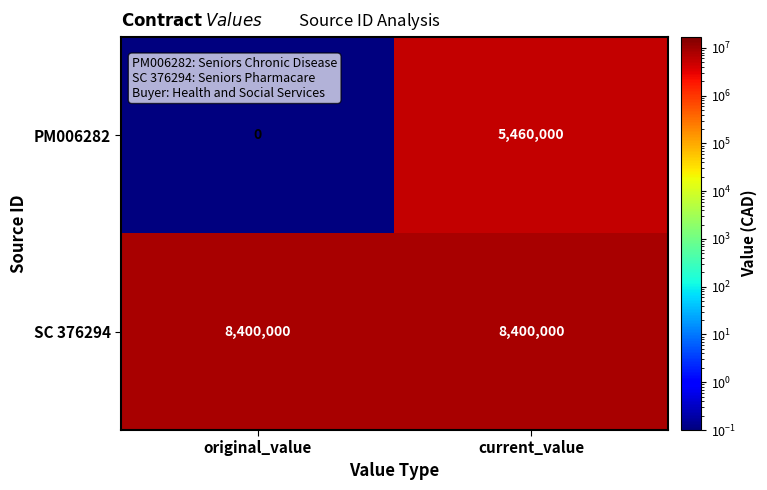

What is the approximate value of SC 376294 at current_value?

8400000